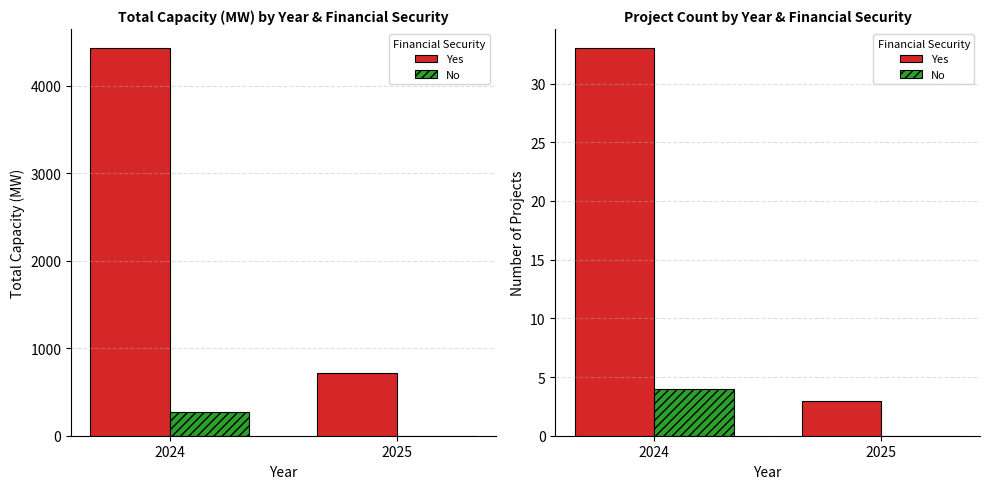

How many values in No are above zero?

1